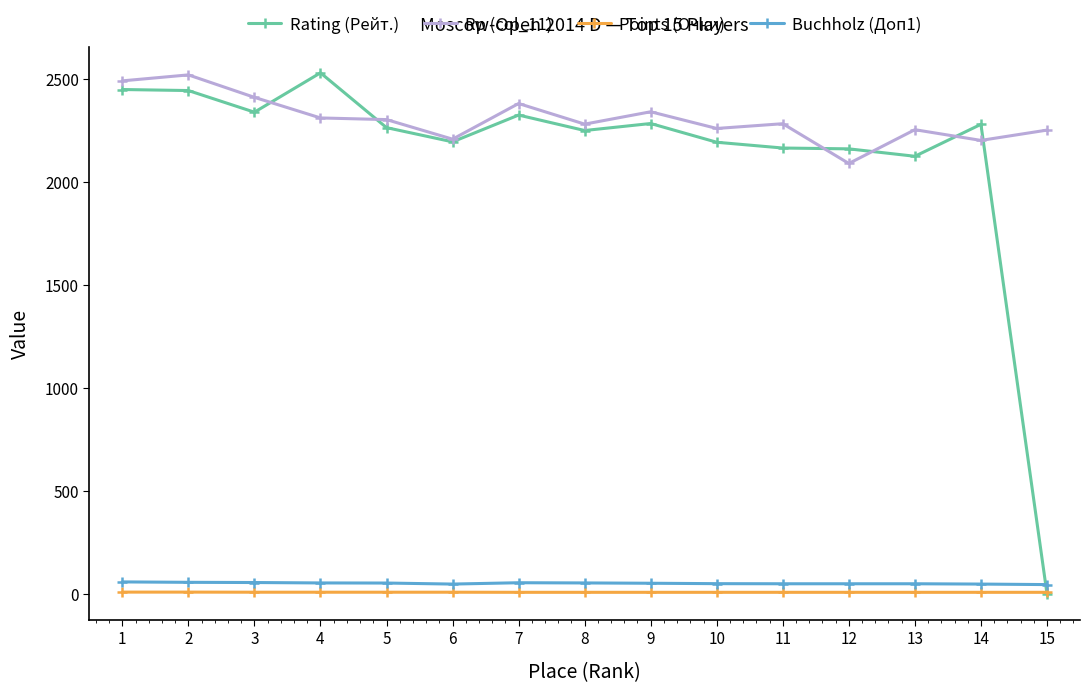

What is the maximum value shown in the chart?

2528.0